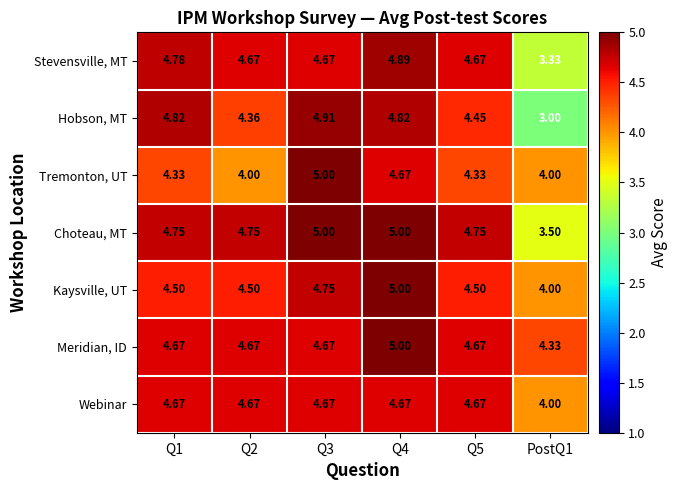

Is the value of Meridian, ID at Q3 greater than the value of Hobson, MT at Q4?

No